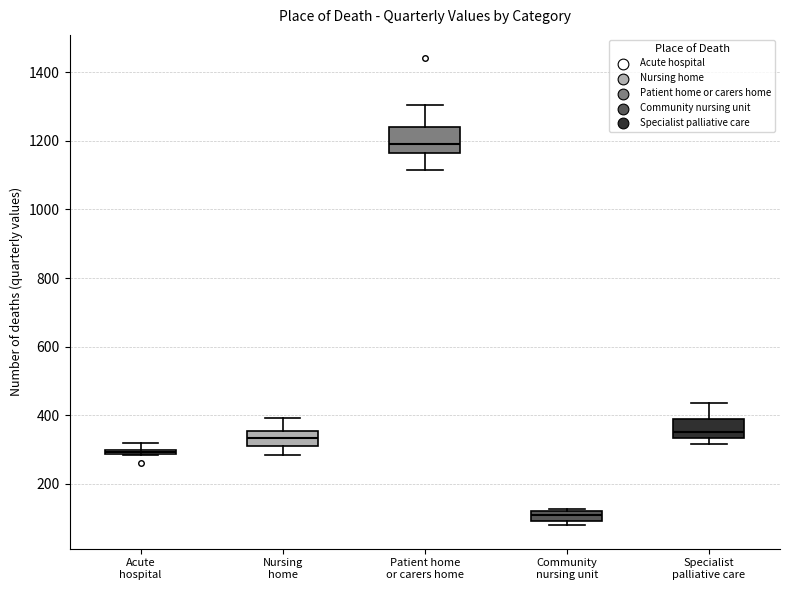

Which box is the tallest, from its lower edge to its upper edge?

Patient home or carers home